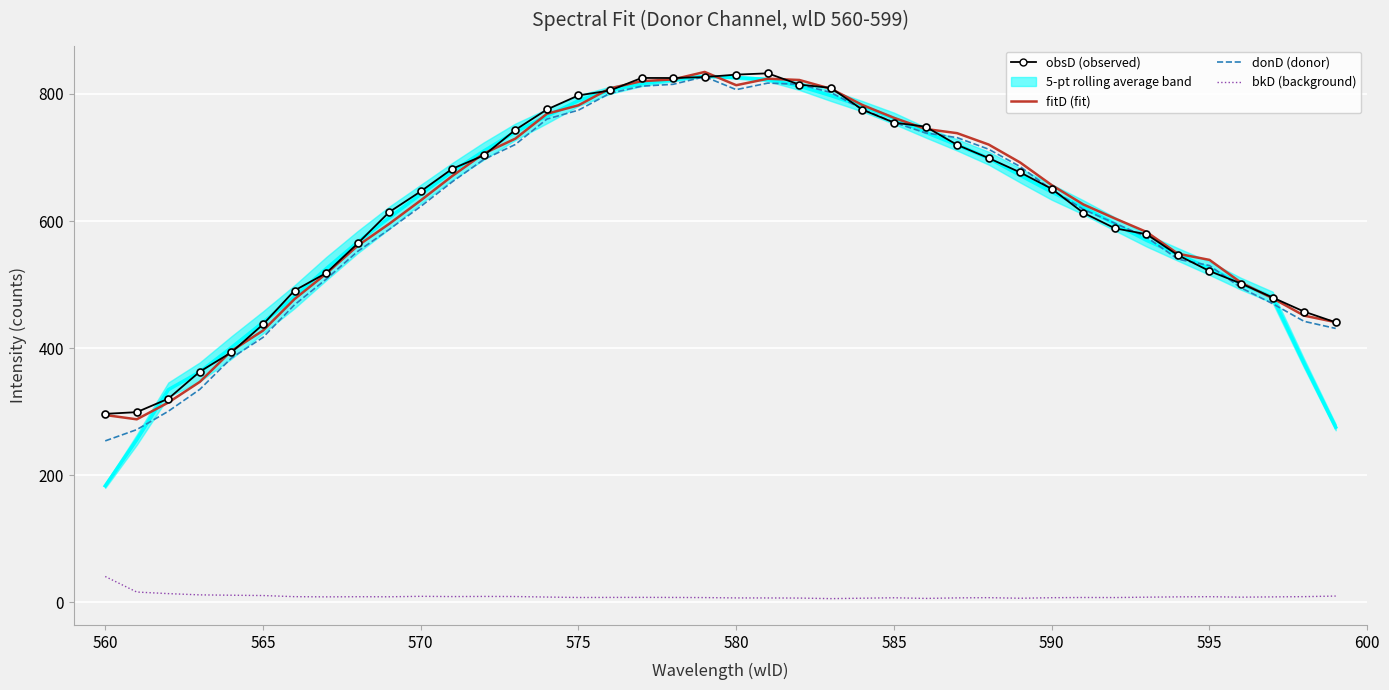

Rank the series at 570 from highest to lowest value.

obsD (observed), fitD (fit), donD (donor), bkD (background)